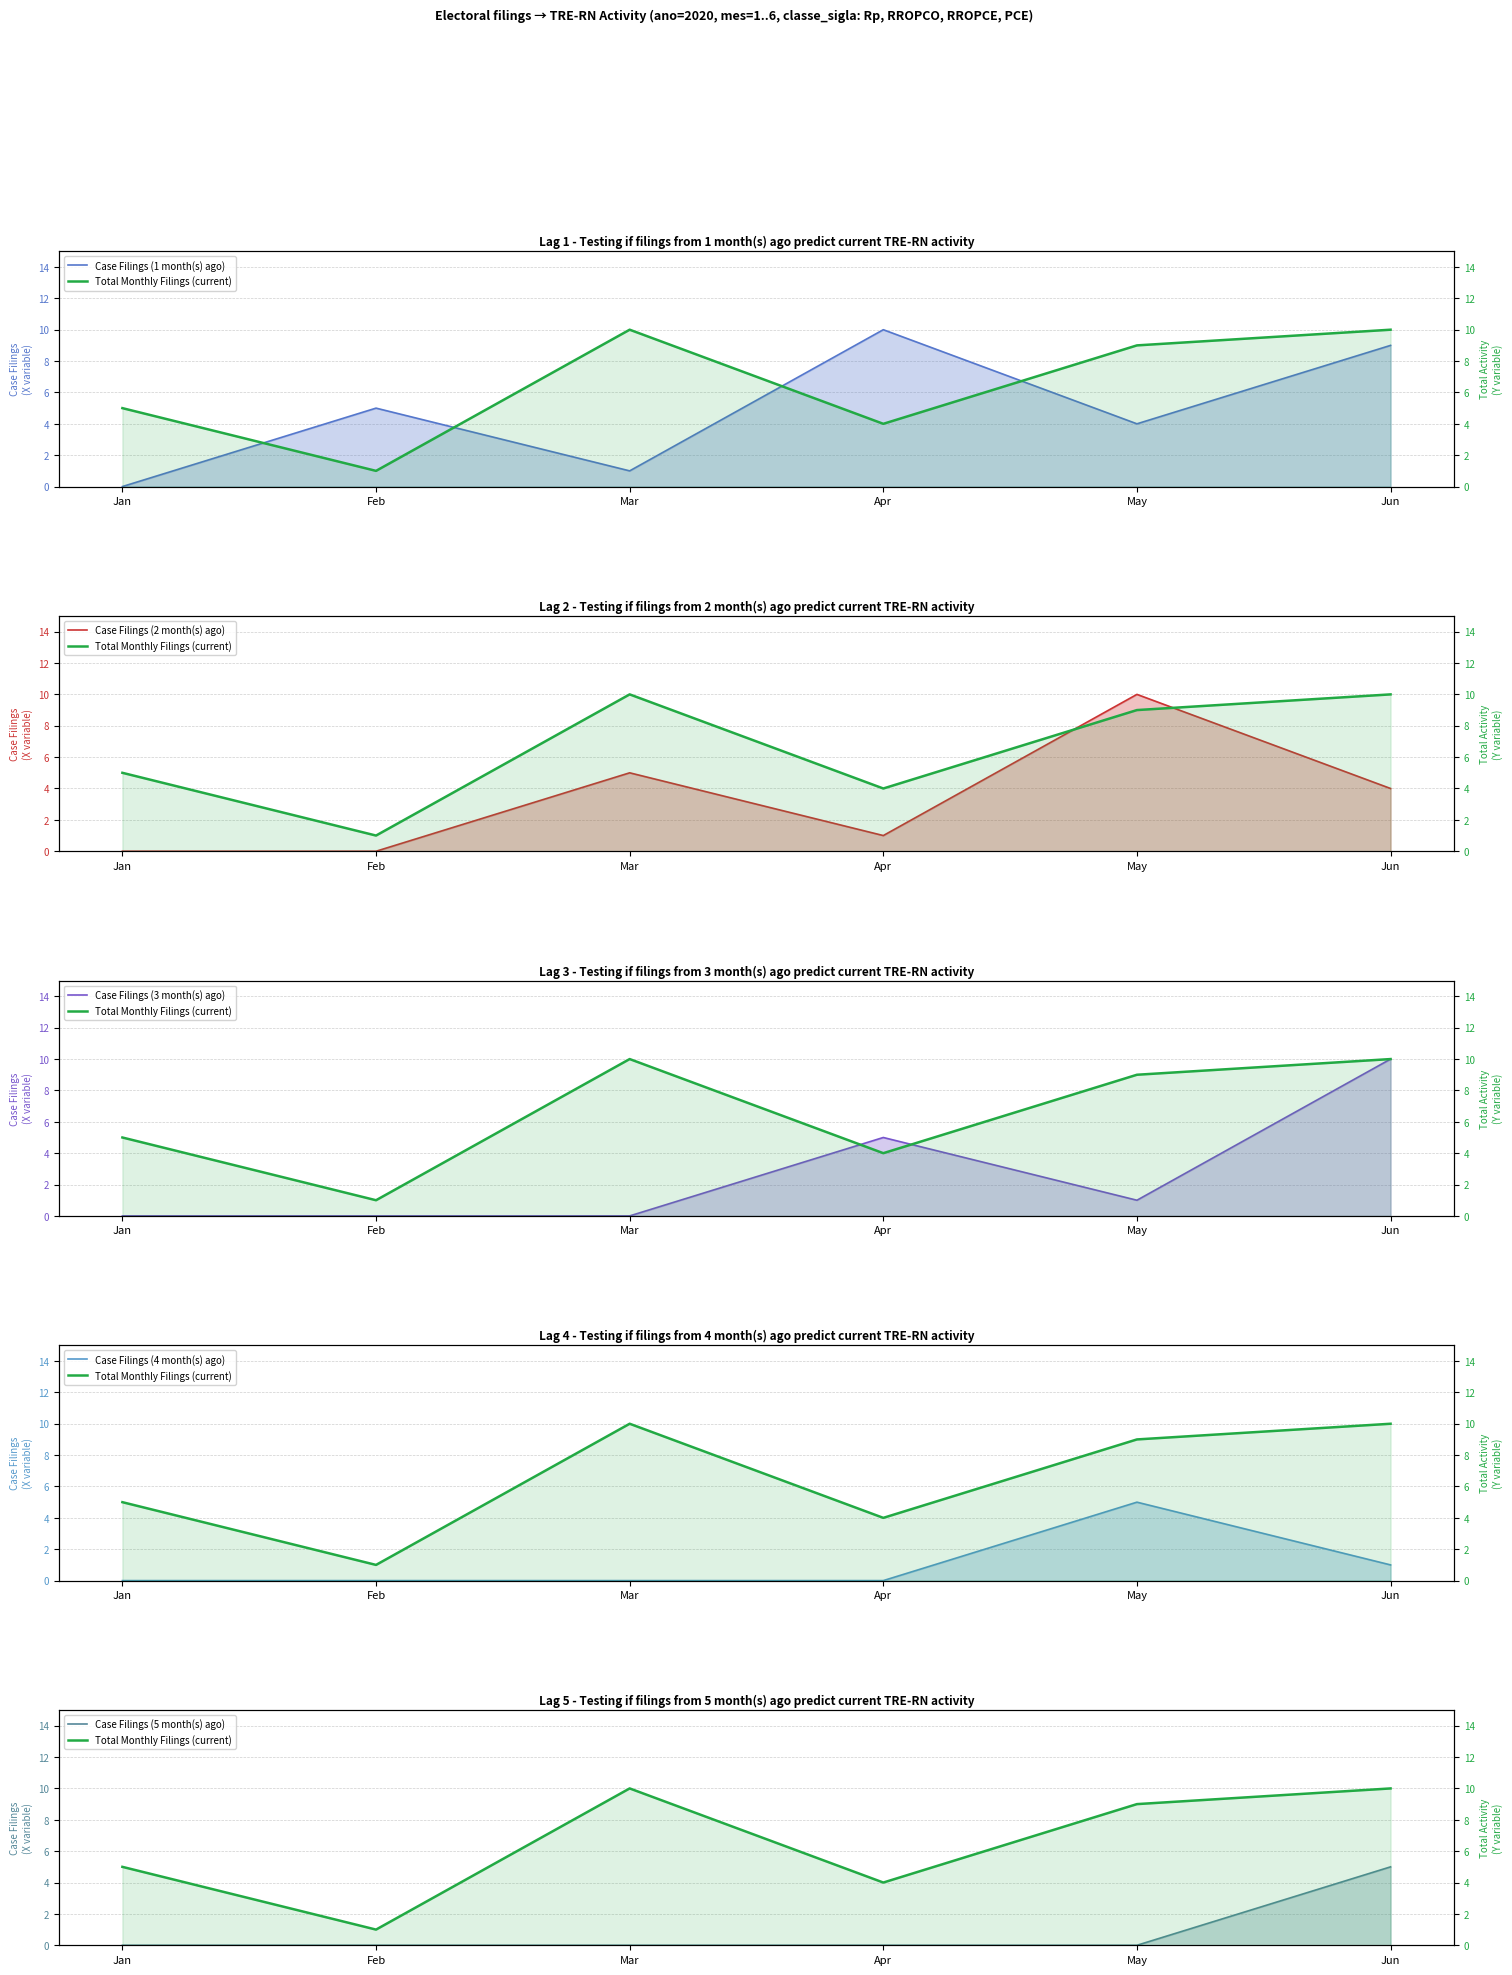

Which category has the highest value in the Case Filings (5 month(s) ago) series?

Jun